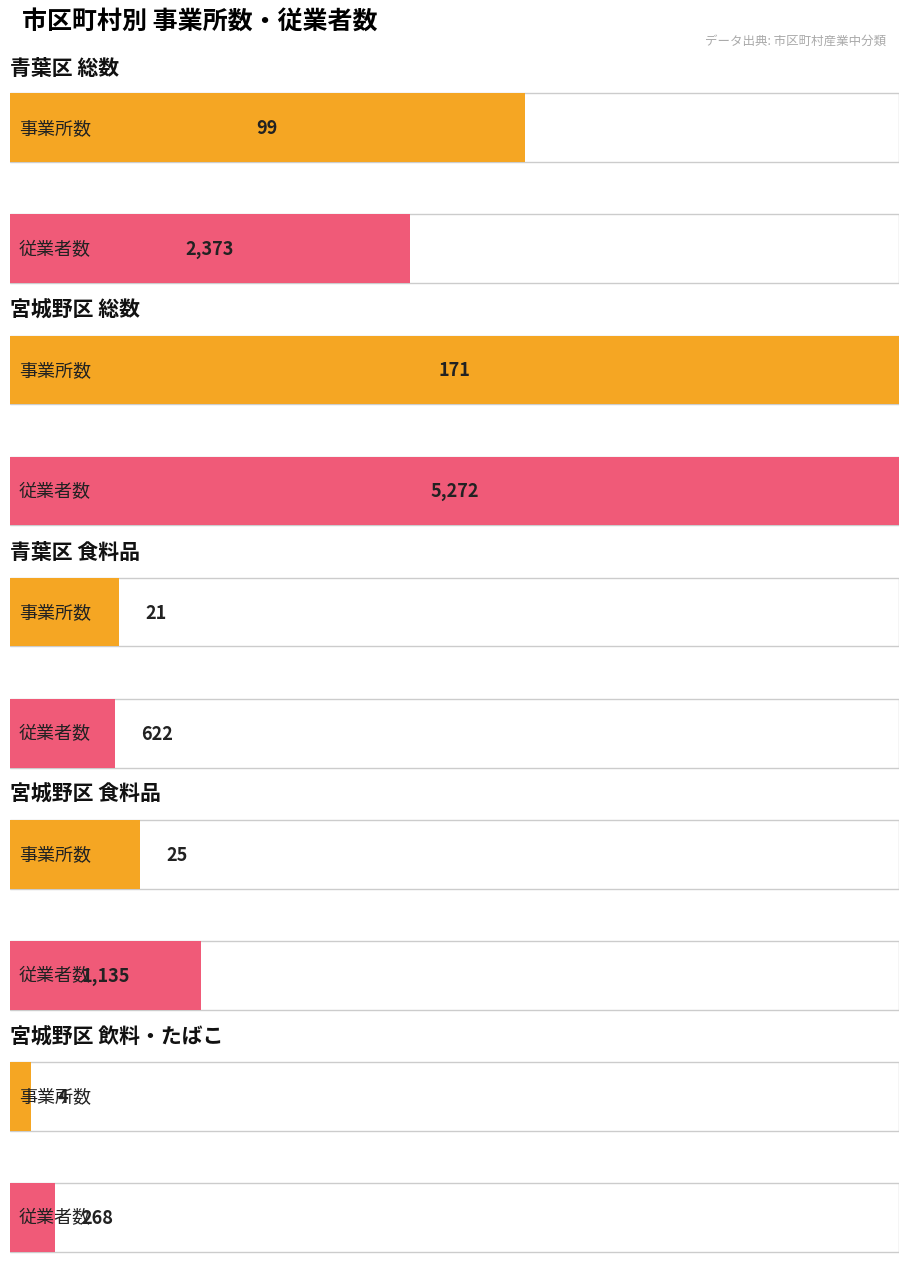

How many data points does each series have?

5